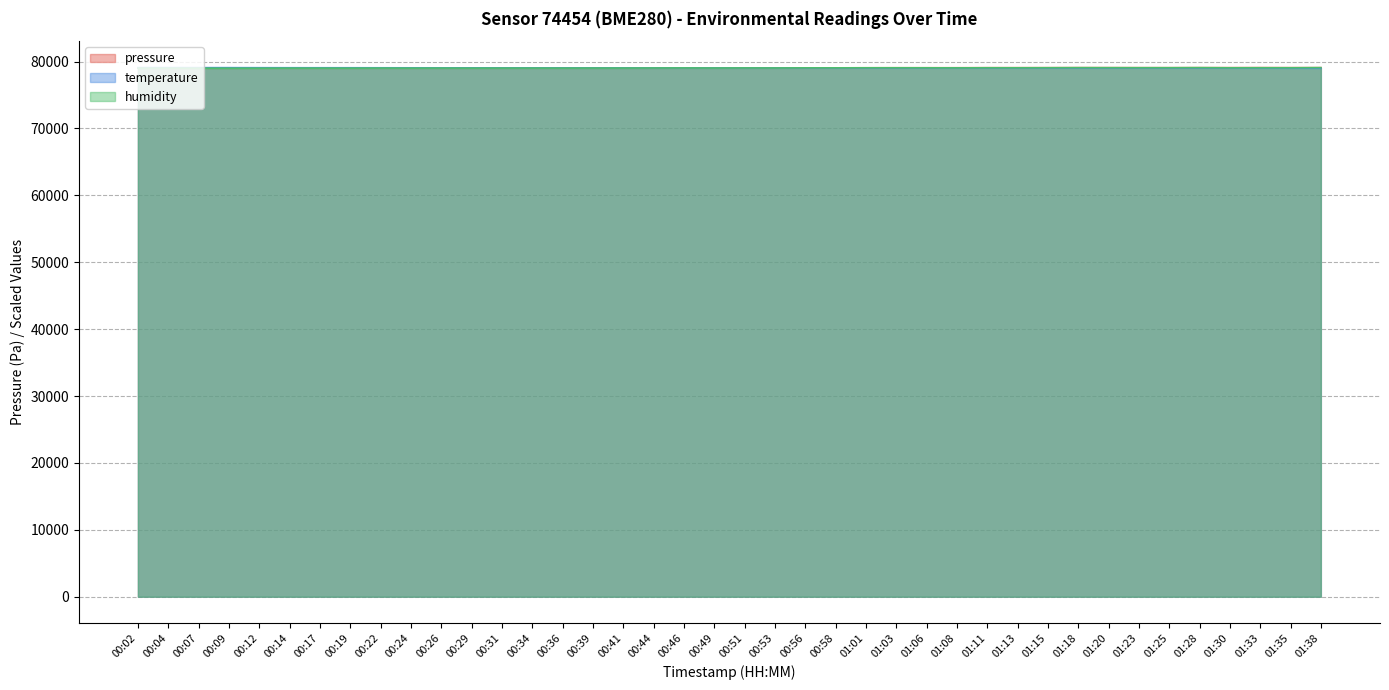

Where is the first local minimum for pressure?

00:04